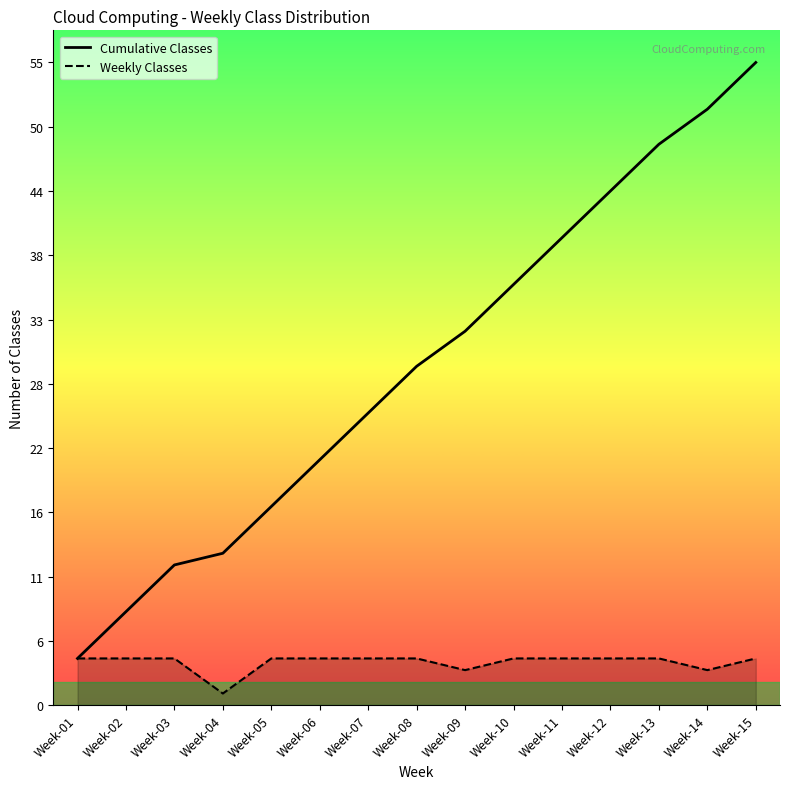

Does the chart have visible grid lines?

No